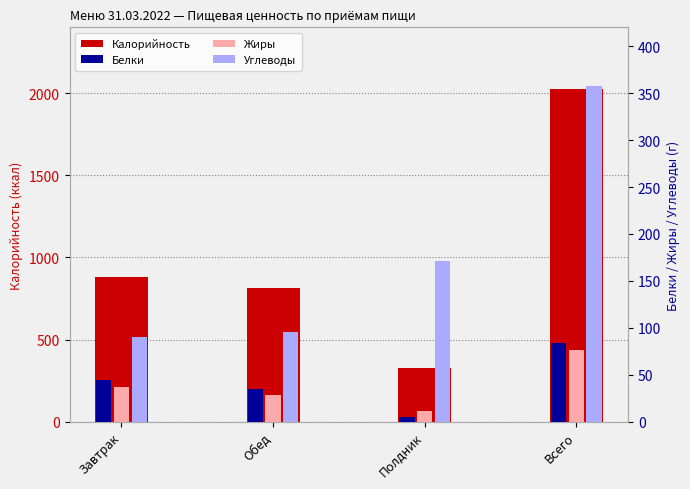

What are all the series names shown in the legend?

Калорийность, Белки, Жиры, Углеводы